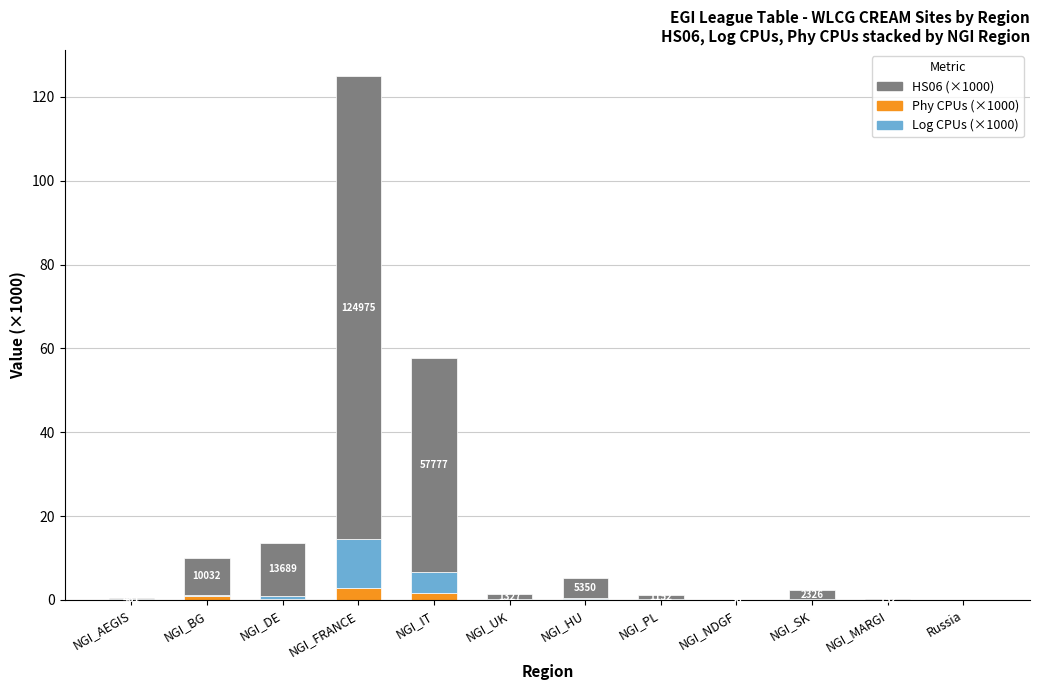

The Phy CPUs (×1000) series shows 0.0 at NGI_PL. True or false?

True